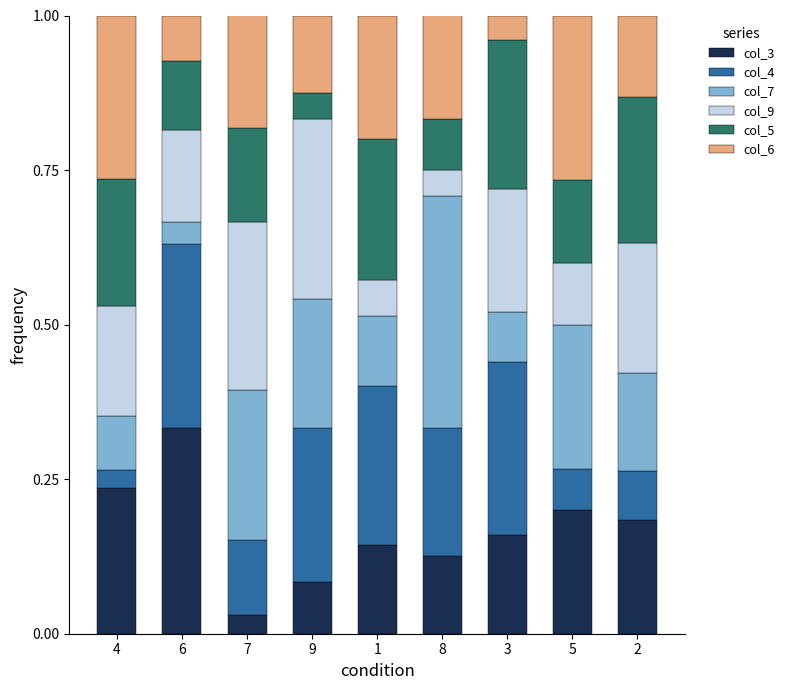

At which label does col_3 reach its minimum?

7